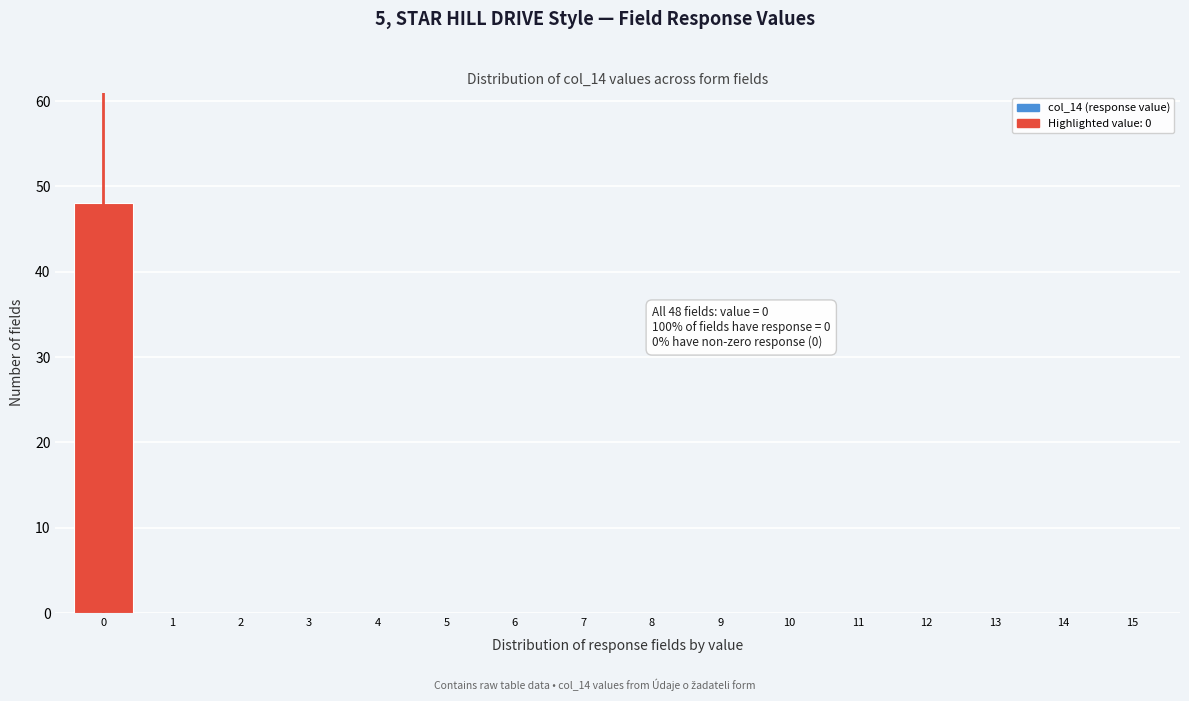

Reading left to right, list all the values displayed in this chart.

0=48	1=0	2=0	3=0	4=0	5=0	6=0	7=0	8=0	9=0	10=0	11=0	12=0	13=0	14=0	15=0